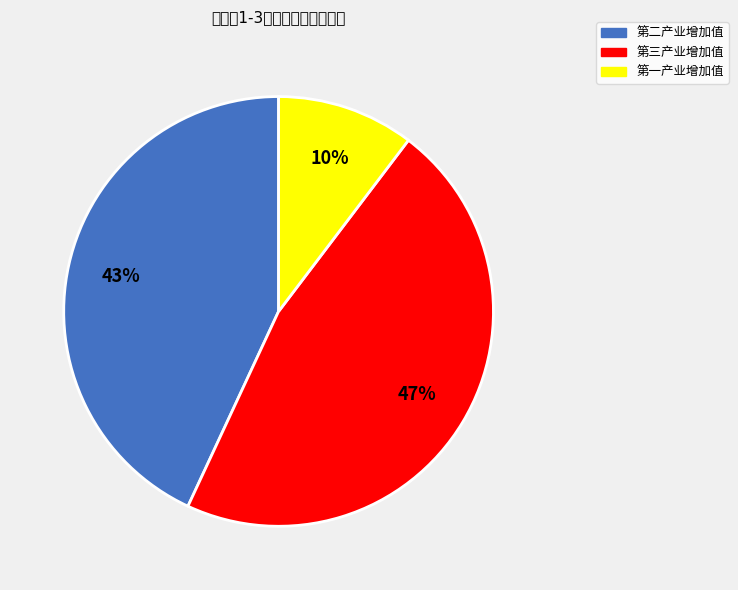

Which slice is the largest?

第三产业增加值